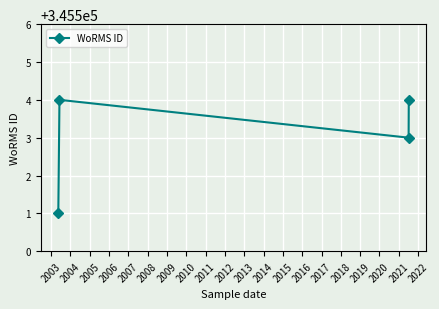

What is the sum of all values?

1382012